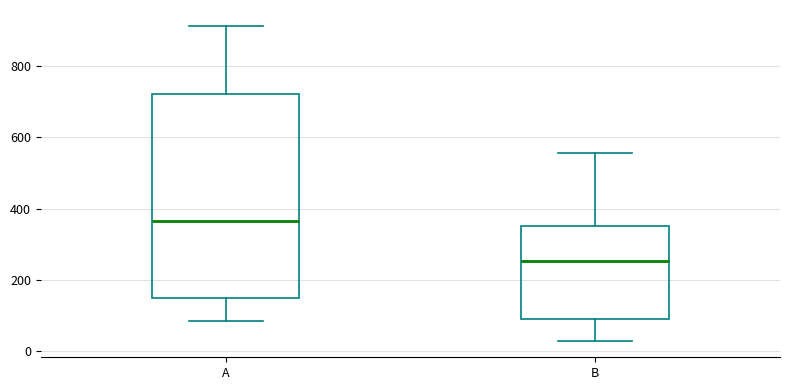

Which box's median line is the lowest?

B